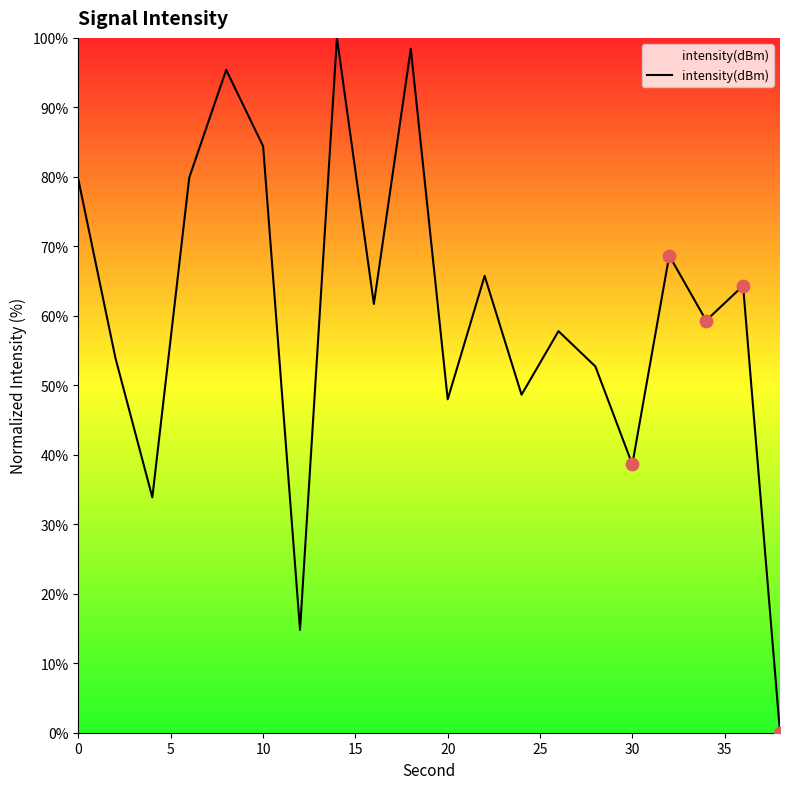

What is the maximum value shown in the chart?

100.0